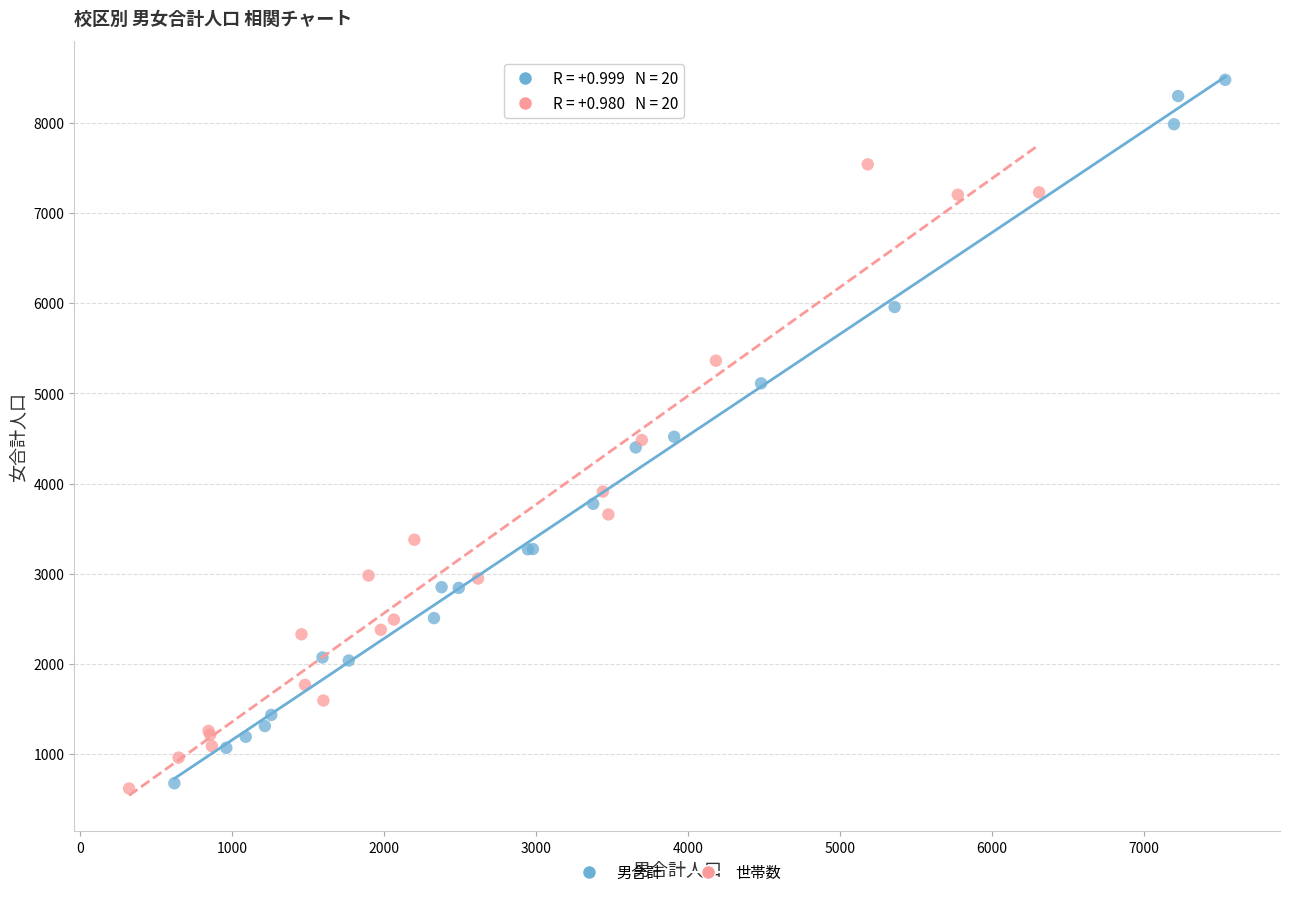

What are all the series names shown in the legend?

男合計, 世帯数